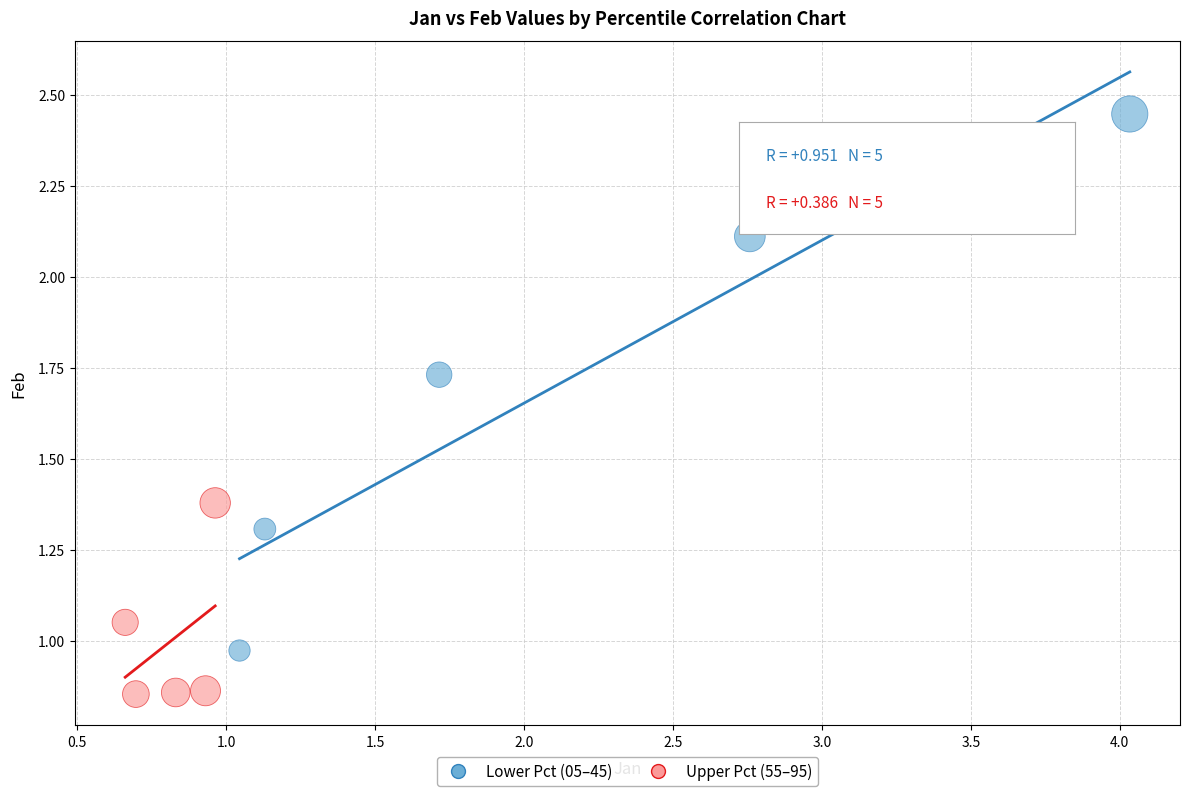

Which series contains the lowest Y value?

Upper Pct (55–95)